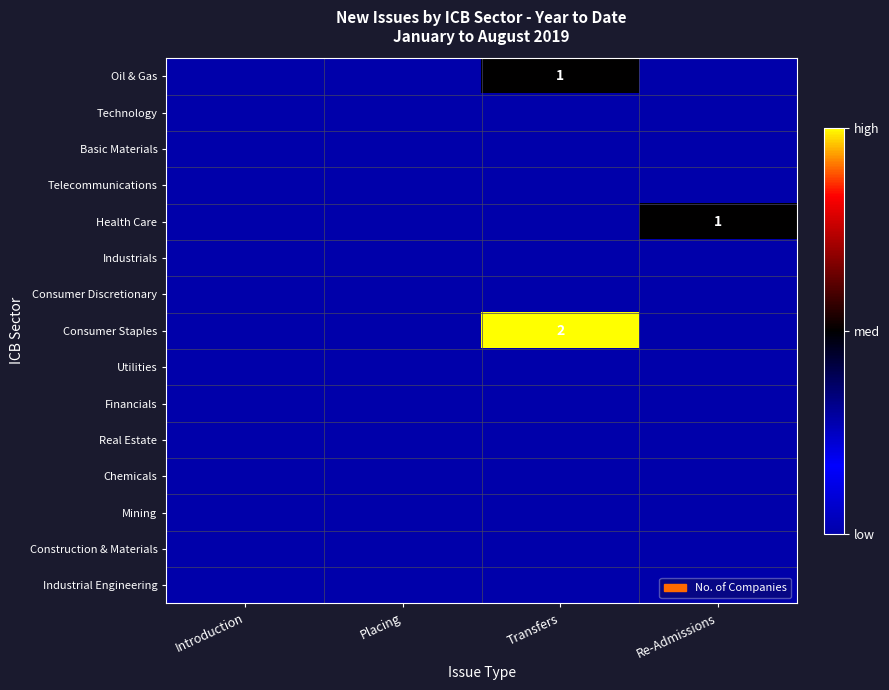

How many data points does each series have?

4